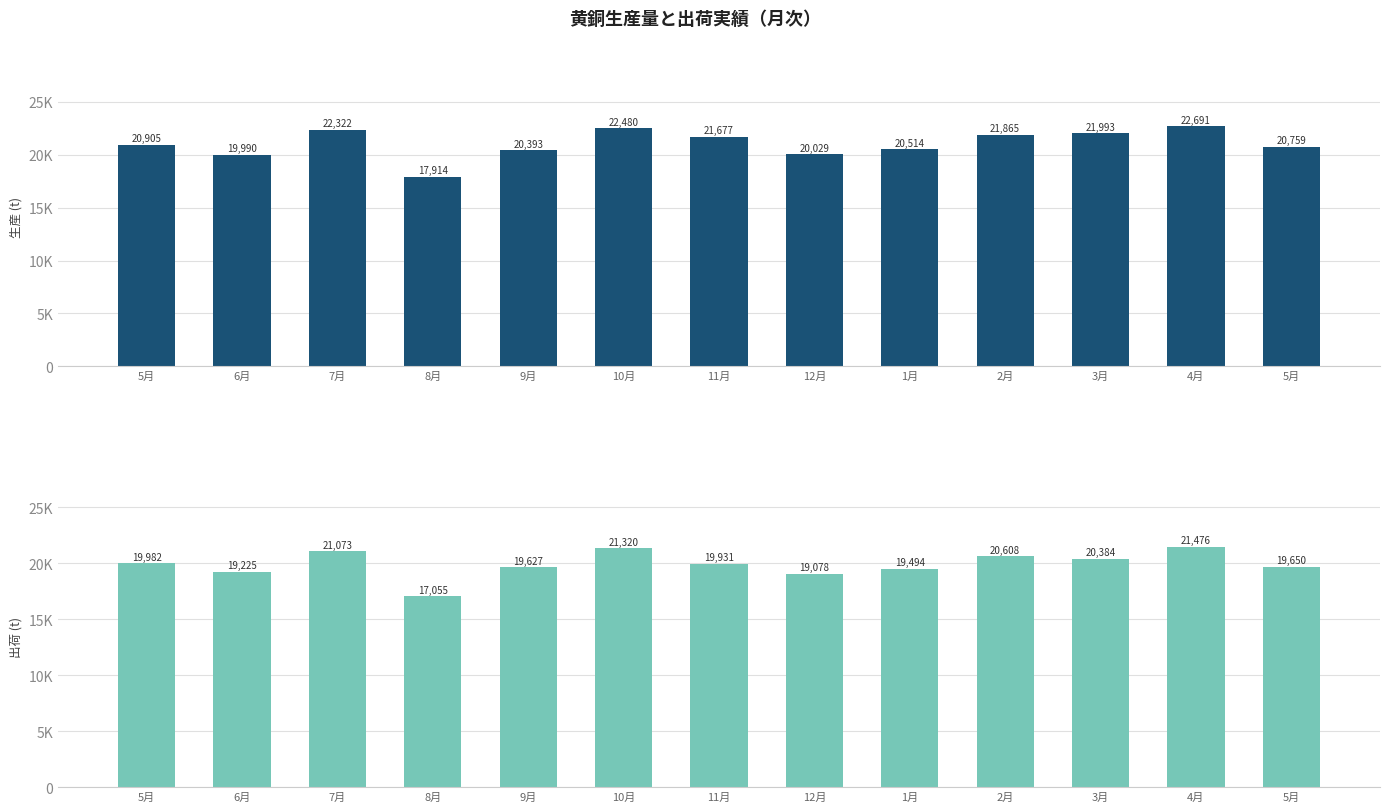

What is the value of the 生産 bar at the 5th from the left?

20393